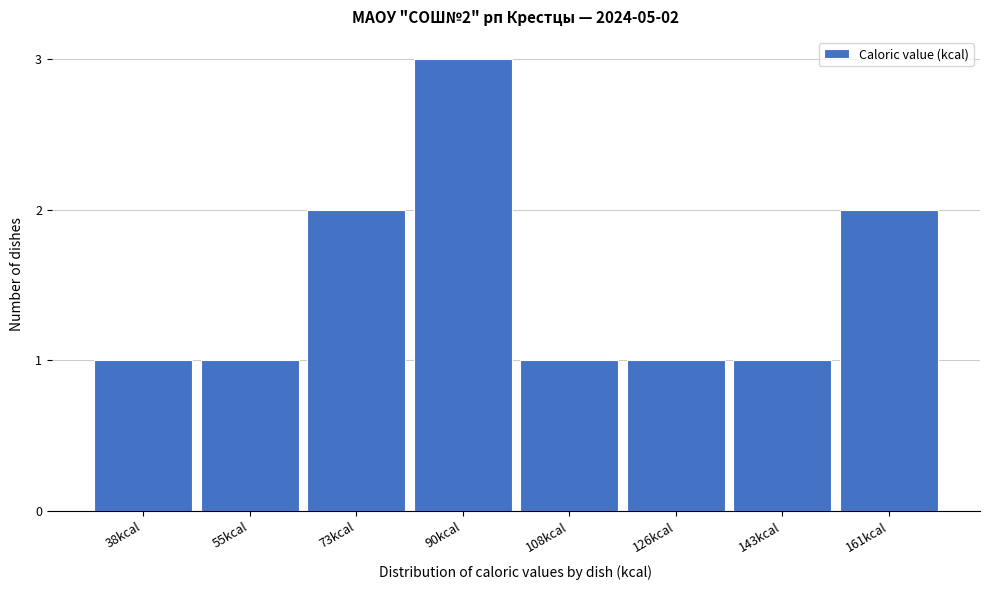

Reading right to left, extract all data points from this chart.

2	1	1	1	3	2	1	1